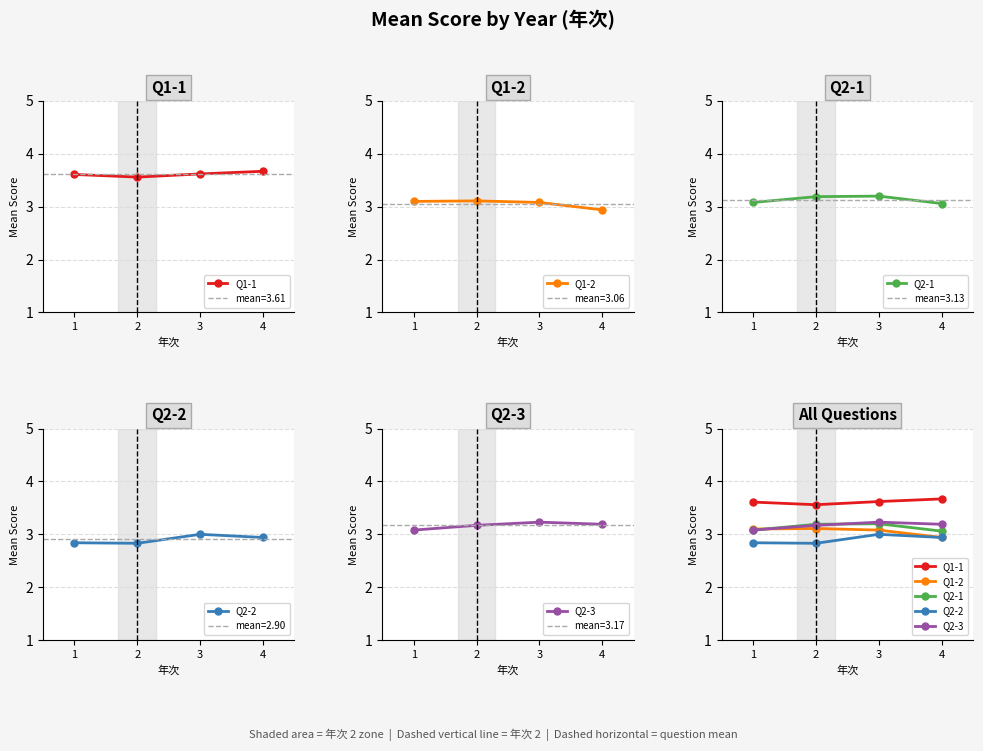

Reading right to left, transcribe all the data shown in this chart.

Q1-1: 4=3.7	3=3.6	2=3.6	1=3.6
Q1-2: 4=2.9	3=3.1	2=3.1	1=3.1
Q2-1: 4=3.1	3=3.2	2=3.2	1=3.1
Q2-2: 4=2.9	3=3.0	2=2.8	1=2.8
Q2-3: 4=3.2	3=3.2	2=3.2	1=3.1